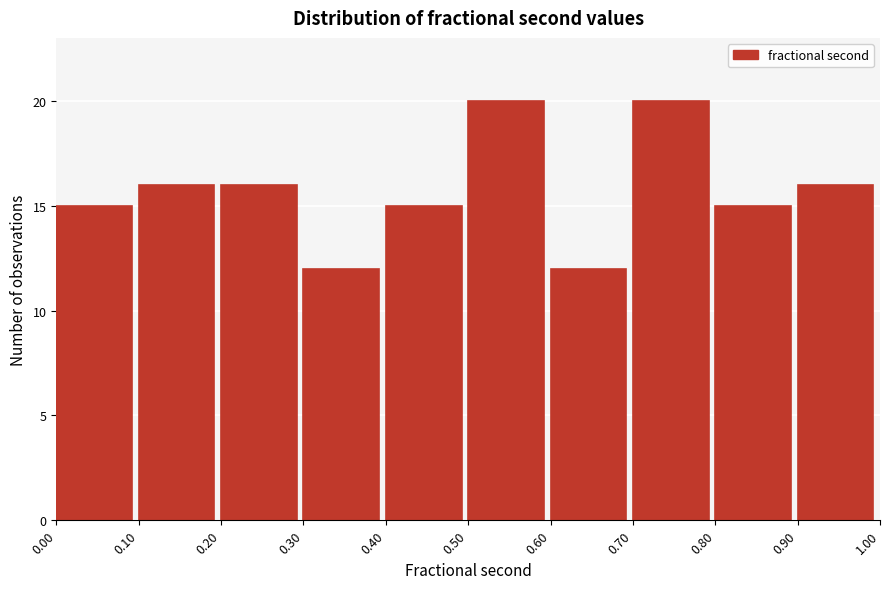

Reading left to right, list every bar in this chart as the range it spans on the x-axis followed by its height. The values are not printed on the chart, so give them approximately, as read against the axis.

0.00 to 0.10: 15
0.10 to 0.20: 16
0.20 to 0.30: 16
0.30 to 0.40: 12
0.40 to 0.50: 15
0.50 to 0.60: 20
0.60 to 0.70: 12
0.70 to 0.80: 20
0.80 to 0.90: 15
0.90 to 1.00: 16